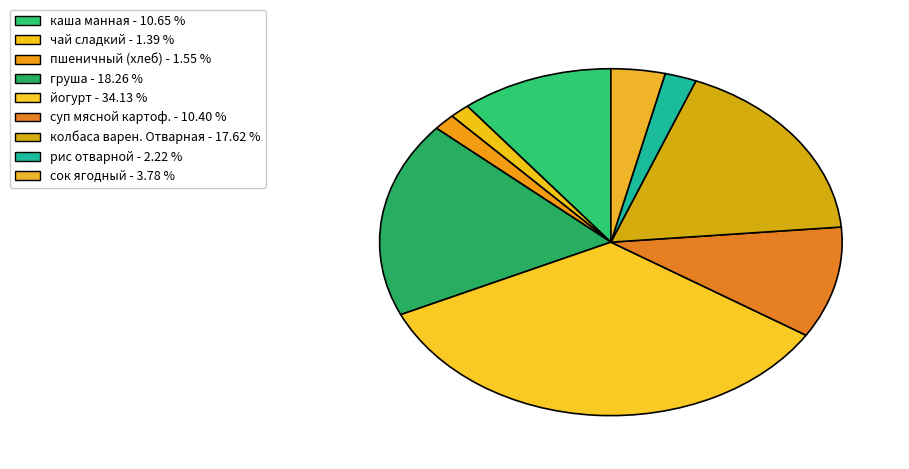

How many slices are in this pie chart?

9